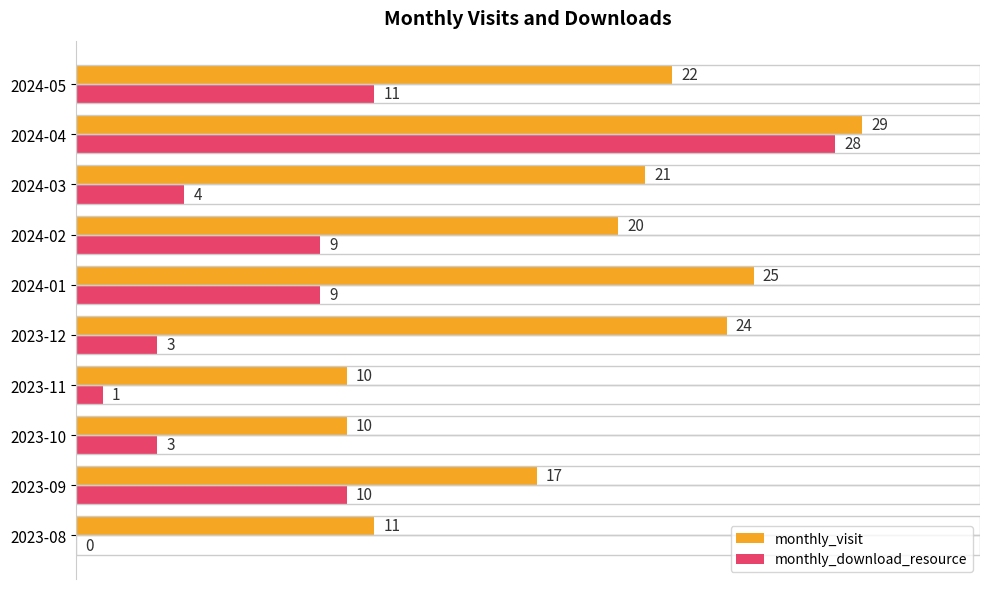

Count the number of data series in this chart.

2